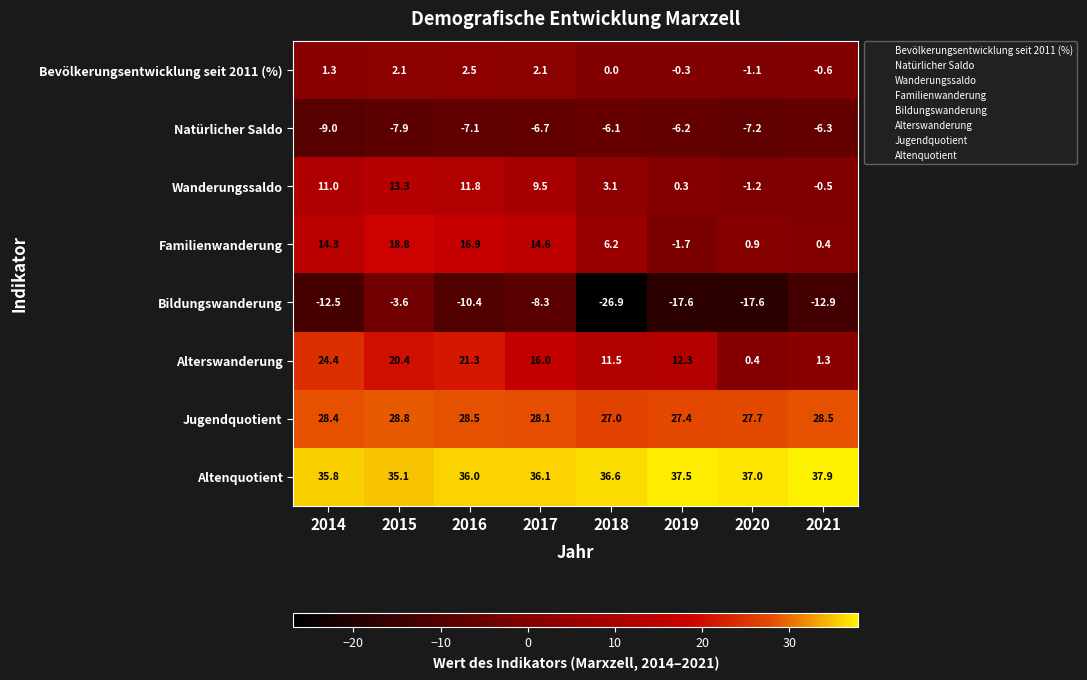

What is the maximum value shown in the chart?

37.9